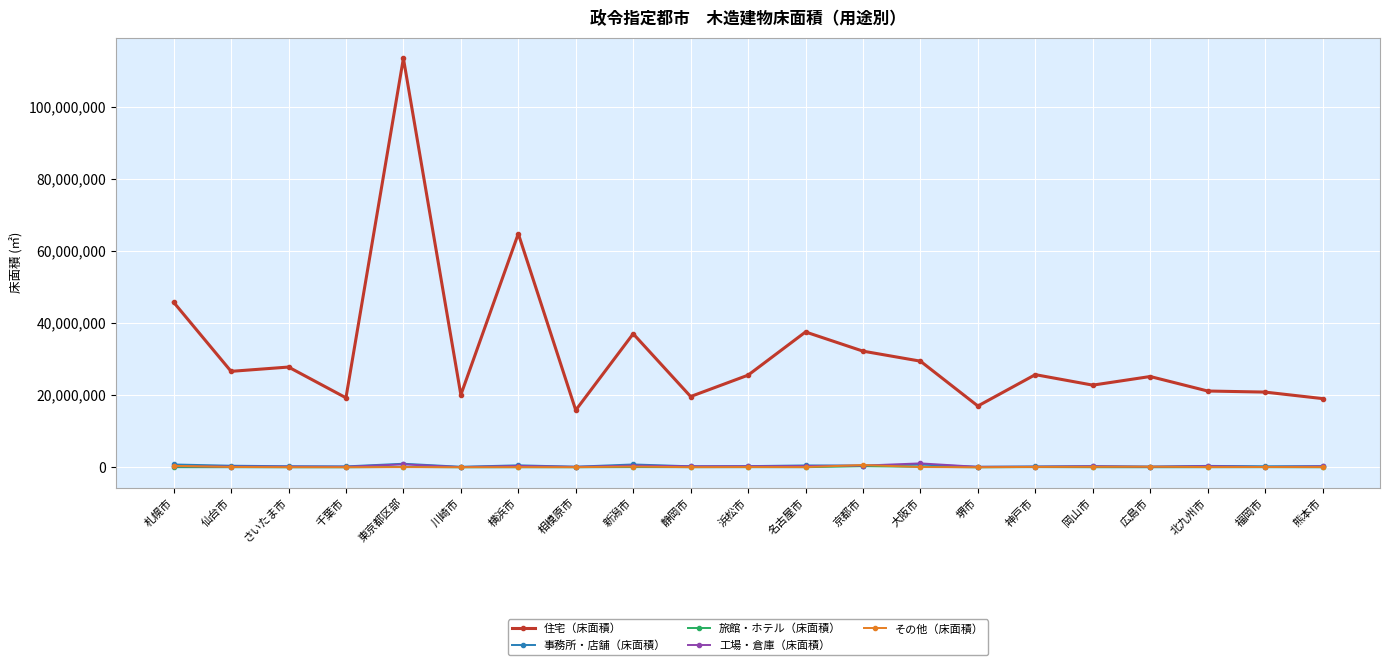

Which series has the widest spread of values?

住宅（床面積）